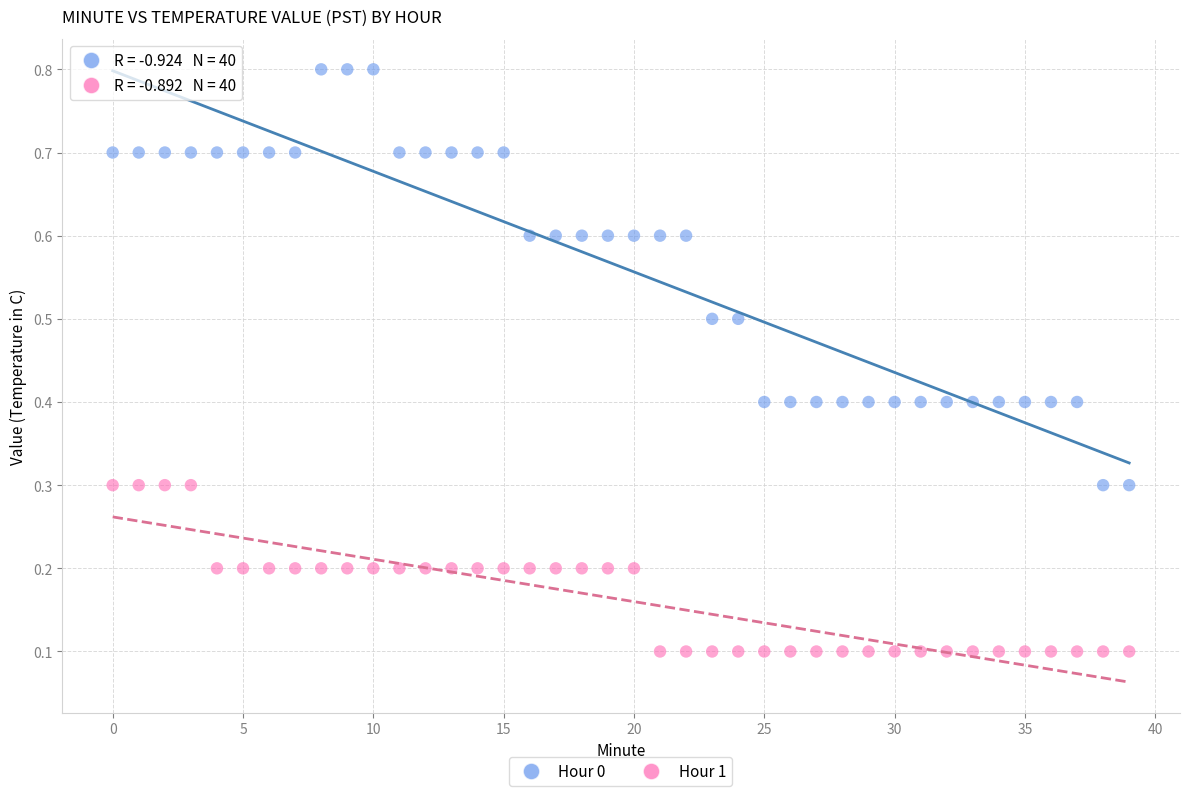

Which series reaches the minimum Y coordinate?

Hour 1